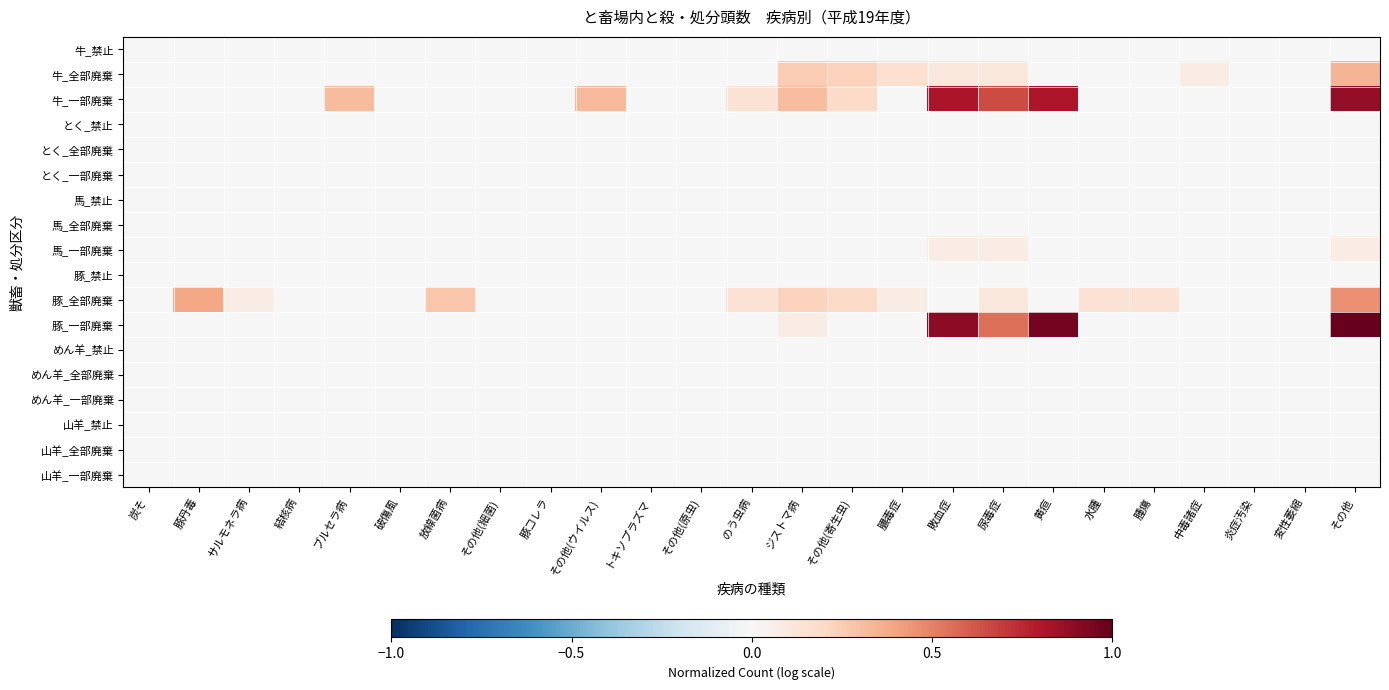

Reading right to left, list all the values displayed in this chart.

牛_禁止: その他=0.0	変性萎縮=0.0	炎症汚染=0.0	中毒諸症=0.0	腫瘍=0.0	水腫=0.0	黄疸=0.0	尿毒症=0.0	敗血症=0.0	膿毒症=0.0	その他(寄生虫)=0.0	ジストマ病=0.0	のう虫病=0.0	その他(原虫)=0.0	トキソプラズマ=0.0	その他(ウイルス)=0.0	豚コレラ=0.0	その他(細菌)=0.0	放線菌病=0.0	破傷風=0.0	ブルセラ病=0.0	結核病=0.0	サルモネラ病=0.0	豚丹毒=0.0	炭そ=0.0
牛_全部廃棄: その他=0.3	変性萎縮=0.0	炎症汚染=0.0	中毒諸症=0.1	腫瘍=0.0	水腫=0.0	黄疸=0.0	尿毒症=0.1	敗血症=0.1	膿毒症=0.2	その他(寄生虫)=0.2	ジストマ病=0.3	のう虫病=0.0	その他(原虫)=0.0	トキソプラズマ=0.0	その他(ウイルス)=0.0	豚コレラ=0.0	その他(細菌)=0.0	放線菌病=0.0	破傷風=0.0	ブルセラ病=0.0	結核病=0.0	サルモネラ病=0.0	豚丹毒=0.0	炭そ=0.0
牛_一部廃棄: その他=0.9	変性萎縮=0.0	炎症汚染=0.0	中毒諸症=0.0	腫瘍=0.0	水腫=0.0	黄疸=0.8	尿毒症=0.7	敗血症=0.8	膿毒症=0.0	その他(寄生虫)=0.2	ジストマ病=0.3	のう虫病=0.1	その他(原虫)=0.0	トキソプラズマ=0.0	その他(ウイルス)=0.3	豚コレラ=0.0	その他(細菌)=0.0	放線菌病=0.0	破傷風=0.0	ブルセラ病=0.3	結核病=0.0	サルモネラ病=0.0	豚丹毒=0.0	炭そ=0.0
とく_禁止: その他=0.0	変性萎縮=0.0	炎症汚染=0.0	中毒諸症=0.0	腫瘍=0.0	水腫=0.0	黄疸=0.0	尿毒症=0.0	敗血症=0.0	膿毒症=0.0	その他(寄生虫)=0.0	ジストマ病=0.0	のう虫病=0.0	その他(原虫)=0.0	トキソプラズマ=0.0	その他(ウイルス)=0.0	豚コレラ=0.0	その他(細菌)=0.0	放線菌病=0.0	破傷風=0.0	ブルセラ病=0.0	結核病=0.0	サルモネラ病=0.0	豚丹毒=0.0	炭そ=0.0
とく_全部廃棄: その他=0.0	変性萎縮=0.0	炎症汚染=0.0	中毒諸症=0.0	腫瘍=0.0	水腫=0.0	黄疸=0.0	尿毒症=0.0	敗血症=0.0	膿毒症=0.0	その他(寄生虫)=0.0	ジストマ病=0.0	のう虫病=0.0	その他(原虫)=0.0	トキソプラズマ=0.0	その他(ウイルス)=0.0	豚コレラ=0.0	その他(細菌)=0.0	放線菌病=0.0	破傷風=0.0	ブルセラ病=0.0	結核病=0.0	サルモネラ病=0.0	豚丹毒=0.0	炭そ=0.0
とく_一部廃棄: その他=0.0	変性萎縮=0.0	炎症汚染=0.0	中毒諸症=0.0	腫瘍=0.0	水腫=0.0	黄疸=0.0	尿毒症=0.0	敗血症=0.0	膿毒症=0.0	その他(寄生虫)=0.0	ジストマ病=0.0	のう虫病=0.0	その他(原虫)=0.0	トキソプラズマ=0.0	その他(ウイルス)=0.0	豚コレラ=0.0	その他(細菌)=0.0	放線菌病=0.0	破傷風=0.0	ブルセラ病=0.0	結核病=0.0	サルモネラ病=0.0	豚丹毒=0.0	炭そ=0.0
馬_禁止: その他=0.0	変性萎縮=0.0	炎症汚染=0.0	中毒諸症=0.0	腫瘍=0.0	水腫=0.0	黄疸=0.0	尿毒症=0.0	敗血症=0.0	膿毒症=0.0	その他(寄生虫)=0.0	ジストマ病=0.0	のう虫病=0.0	その他(原虫)=0.0	トキソプラズマ=0.0	その他(ウイルス)=0.0	豚コレラ=0.0	その他(細菌)=0.0	放線菌病=0.0	破傷風=0.0	ブルセラ病=0.0	結核病=0.0	サルモネラ病=0.0	豚丹毒=0.0	炭そ=0.0
馬_全部廃棄: その他=0.0	変性萎縮=0.0	炎症汚染=0.0	中毒諸症=0.0	腫瘍=0.0	水腫=0.0	黄疸=0.0	尿毒症=0.0	敗血症=0.0	膿毒症=0.0	その他(寄生虫)=0.0	ジストマ病=0.0	のう虫病=0.0	その他(原虫)=0.0	トキソプラズマ=0.0	その他(ウイルス)=0.0	豚コレラ=0.0	その他(細菌)=0.0	放線菌病=0.0	破傷風=0.0	ブルセラ病=0.0	結核病=0.0	サルモネラ病=0.0	豚丹毒=0.0	炭そ=0.0
馬_一部廃棄: その他=0.1	変性萎縮=0.0	炎症汚染=0.0	中毒諸症=0.0	腫瘍=0.0	水腫=0.0	黄疸=0.0	尿毒症=0.1	敗血症=0.1	膿毒症=0.0	その他(寄生虫)=0.0	ジストマ病=0.0	のう虫病=0.0	その他(原虫)=0.0	トキソプラズマ=0.0	その他(ウイルス)=0.0	豚コレラ=0.0	その他(細菌)=0.0	放線菌病=0.0	破傷風=0.0	ブルセラ病=0.0	結核病=0.0	サルモネラ病=0.0	豚丹毒=0.0	炭そ=0.0
豚_禁止: その他=0.0	変性萎縮=0.0	炎症汚染=0.0	中毒諸症=0.0	腫瘍=0.0	水腫=0.0	黄疸=0.0	尿毒症=0.0	敗血症=0.0	膿毒症=0.0	その他(寄生虫)=0.0	ジストマ病=0.0	のう虫病=0.0	その他(原虫)=0.0	トキソプラズマ=0.0	その他(ウイルス)=0.0	豚コレラ=0.0	その他(細菌)=0.0	放線菌病=0.0	破傷風=0.0	ブルセラ病=0.0	結核病=0.0	サルモネラ病=0.0	豚丹毒=0.0	炭そ=0.0
豚_全部廃棄: その他=0.5	変性萎縮=0.0	炎症汚染=0.0	中毒諸症=0.0	腫瘍=0.1	水腫=0.1	黄疸=0.0	尿毒症=0.1	敗血症=0.0	膿毒症=0.1	その他(寄生虫)=0.2	ジストマ病=0.2	のう虫病=0.1	その他(原虫)=0.0	トキソプラズマ=0.0	その他(ウイルス)=0.0	豚コレラ=0.0	その他(細菌)=0.0	放線菌病=0.3	破傷風=0.0	ブルセラ病=0.0	結核病=0.0	サルモネラ病=0.1	豚丹毒=0.4	炭そ=0.0
豚_一部廃棄: その他=1.0	変性萎縮=0.0	炎症汚染=0.0	中毒諸症=0.0	腫瘍=0.0	水腫=0.0	黄疸=1.0	尿毒症=0.6	敗血症=0.9	膿毒症=0.0	その他(寄生虫)=0.0	ジストマ病=0.1	のう虫病=0.0	その他(原虫)=0.0	トキソプラズマ=0.0	その他(ウイルス)=0.0	豚コレラ=0.0	その他(細菌)=0.0	放線菌病=0.0	破傷風=0.0	ブルセラ病=0.0	結核病=0.0	サルモネラ病=0.0	豚丹毒=0.0	炭そ=0.0
めん羊_禁止: その他=0.0	変性萎縮=0.0	炎症汚染=0.0	中毒諸症=0.0	腫瘍=0.0	水腫=0.0	黄疸=0.0	尿毒症=0.0	敗血症=0.0	膿毒症=0.0	その他(寄生虫)=0.0	ジストマ病=0.0	のう虫病=0.0	その他(原虫)=0.0	トキソプラズマ=0.0	その他(ウイルス)=0.0	豚コレラ=0.0	その他(細菌)=0.0	放線菌病=0.0	破傷風=0.0	ブルセラ病=0.0	結核病=0.0	サルモネラ病=0.0	豚丹毒=0.0	炭そ=0.0
めん羊_全部廃棄: その他=0.0	変性萎縮=0.0	炎症汚染=0.0	中毒諸症=0.0	腫瘍=0.0	水腫=0.0	黄疸=0.0	尿毒症=0.0	敗血症=0.0	膿毒症=0.0	その他(寄生虫)=0.0	ジストマ病=0.0	のう虫病=0.0	その他(原虫)=0.0	トキソプラズマ=0.0	その他(ウイルス)=0.0	豚コレラ=0.0	その他(細菌)=0.0	放線菌病=0.0	破傷風=0.0	ブルセラ病=0.0	結核病=0.0	サルモネラ病=0.0	豚丹毒=0.0	炭そ=0.0
めん羊_一部廃棄: その他=0.0	変性萎縮=0.0	炎症汚染=0.0	中毒諸症=0.0	腫瘍=0.0	水腫=0.0	黄疸=0.0	尿毒症=0.0	敗血症=0.0	膿毒症=0.0	その他(寄生虫)=0.0	ジストマ病=0.0	のう虫病=0.0	その他(原虫)=0.0	トキソプラズマ=0.0	その他(ウイルス)=0.0	豚コレラ=0.0	その他(細菌)=0.0	放線菌病=0.0	破傷風=0.0	ブルセラ病=0.0	結核病=0.0	サルモネラ病=0.0	豚丹毒=0.0	炭そ=0.0
山羊_禁止: その他=0.0	変性萎縮=0.0	炎症汚染=0.0	中毒諸症=0.0	腫瘍=0.0	水腫=0.0	黄疸=0.0	尿毒症=0.0	敗血症=0.0	膿毒症=0.0	その他(寄生虫)=0.0	ジストマ病=0.0	のう虫病=0.0	その他(原虫)=0.0	トキソプラズマ=0.0	その他(ウイルス)=0.0	豚コレラ=0.0	その他(細菌)=0.0	放線菌病=0.0	破傷風=0.0	ブルセラ病=0.0	結核病=0.0	サルモネラ病=0.0	豚丹毒=0.0	炭そ=0.0
山羊_全部廃棄: その他=0.0	変性萎縮=0.0	炎症汚染=0.0	中毒諸症=0.0	腫瘍=0.0	水腫=0.0	黄疸=0.0	尿毒症=0.0	敗血症=0.0	膿毒症=0.0	その他(寄生虫)=0.0	ジストマ病=0.0	のう虫病=0.0	その他(原虫)=0.0	トキソプラズマ=0.0	その他(ウイルス)=0.0	豚コレラ=0.0	その他(細菌)=0.0	放線菌病=0.0	破傷風=0.0	ブルセラ病=0.0	結核病=0.0	サルモネラ病=0.0	豚丹毒=0.0	炭そ=0.0
山羊_一部廃棄: その他=0.0	変性萎縮=0.0	炎症汚染=0.0	中毒諸症=0.0	腫瘍=0.0	水腫=0.0	黄疸=0.0	尿毒症=0.0	敗血症=0.0	膿毒症=0.0	その他(寄生虫)=0.0	ジストマ病=0.0	のう虫病=0.0	その他(原虫)=0.0	トキソプラズマ=0.0	その他(ウイルス)=0.0	豚コレラ=0.0	その他(細菌)=0.0	放線菌病=0.0	破傷風=0.0	ブルセラ病=0.0	結核病=0.0	サルモネラ病=0.0	豚丹毒=0.0	炭そ=0.0